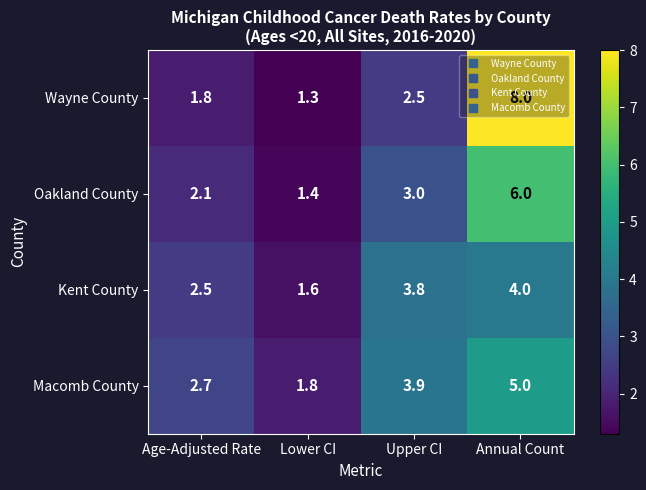

List the series in order of their peak value, lowest first.

Kent County, Macomb County, Oakland County, Wayne County